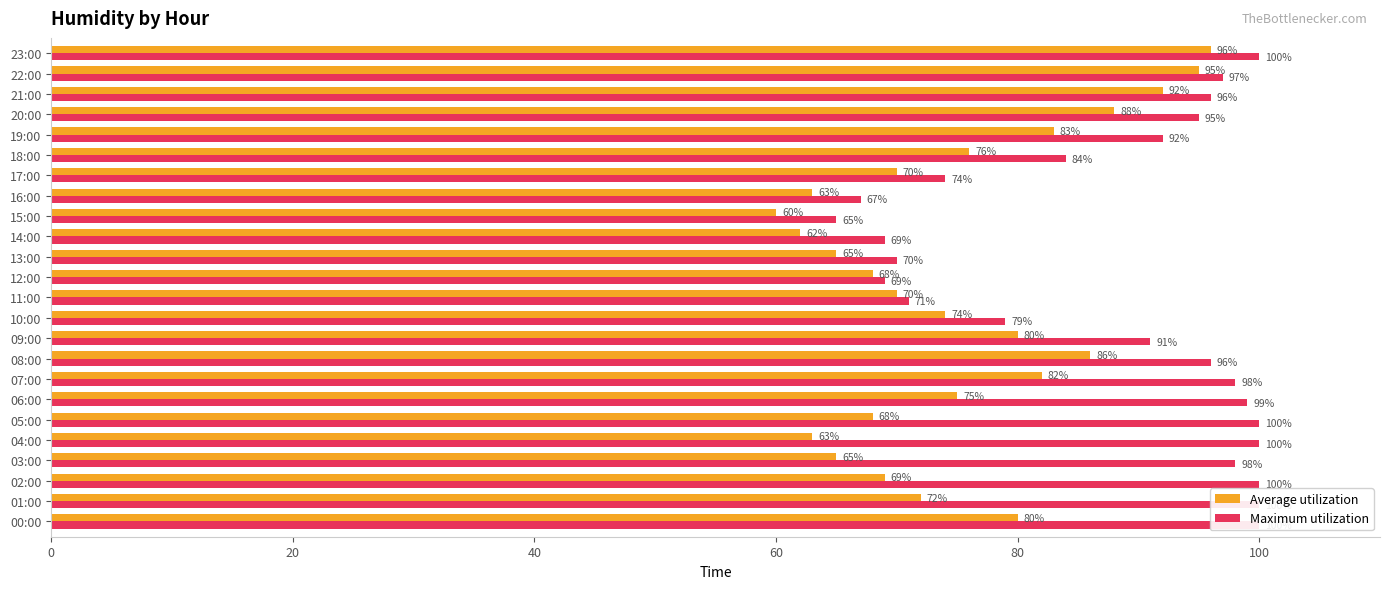

At which label does Average utilization reach its peak?

23